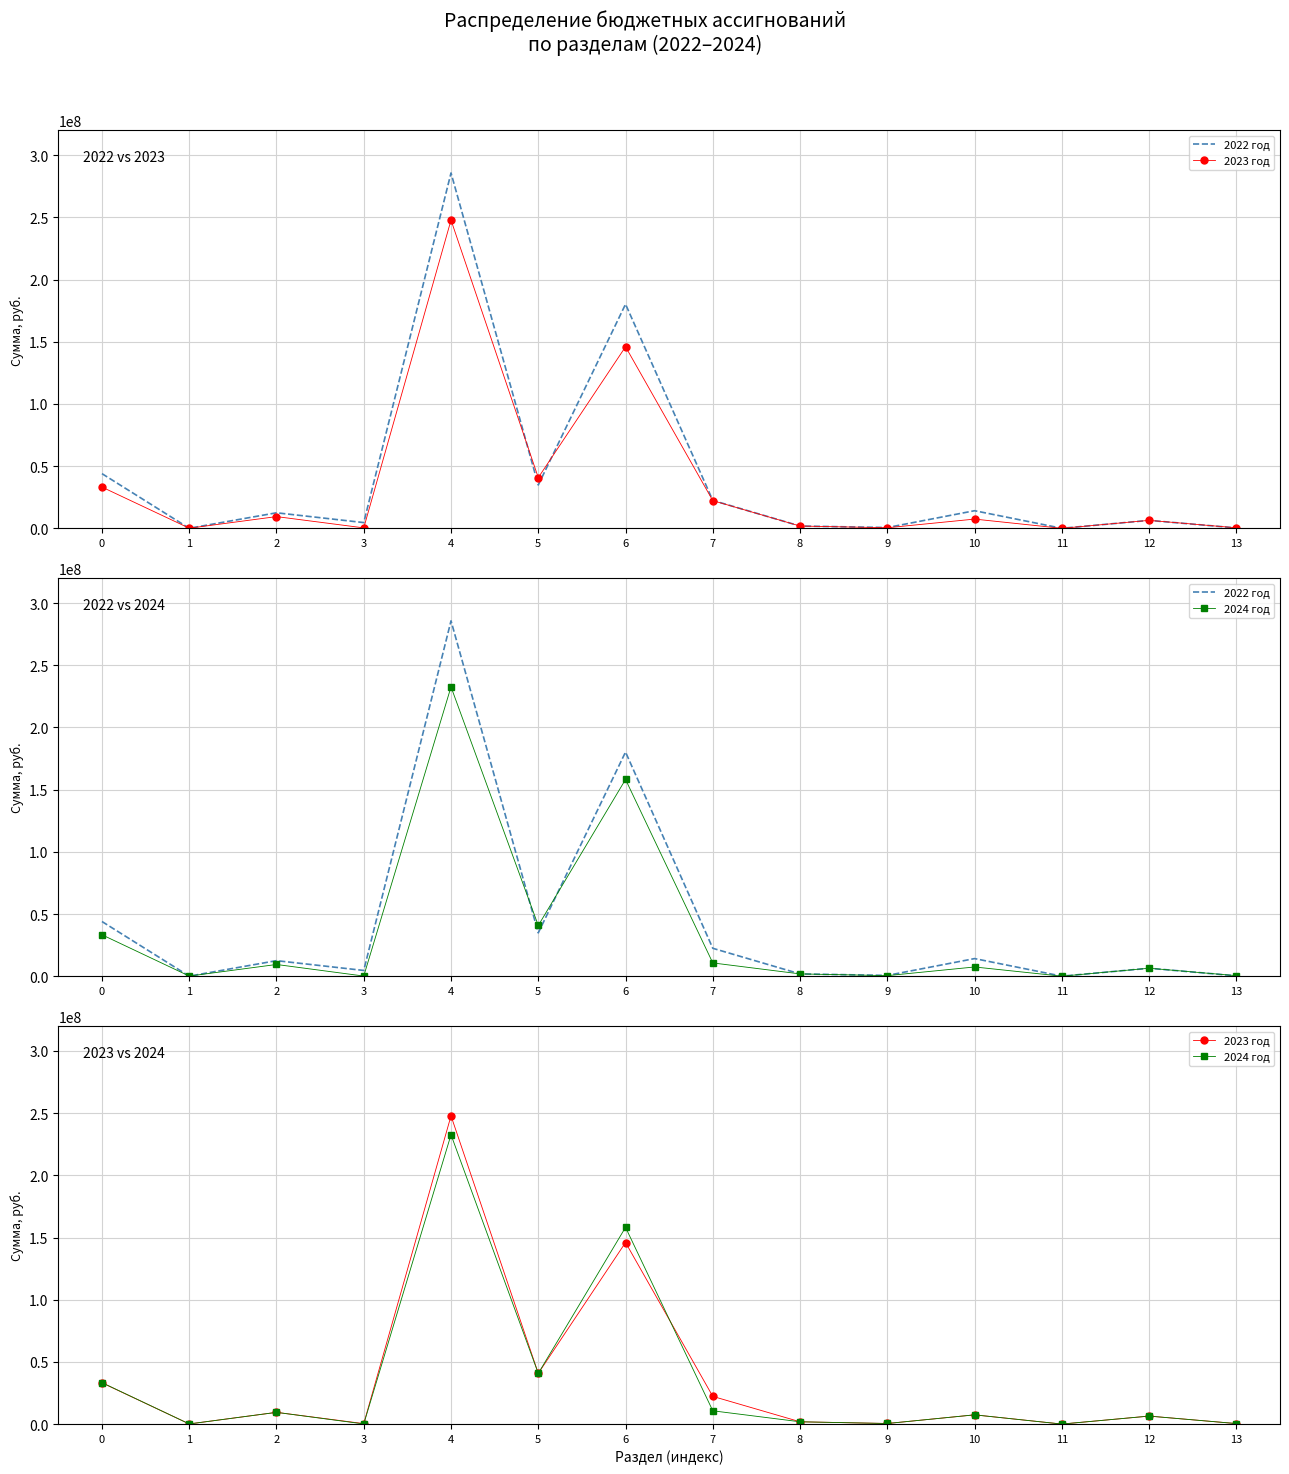

Is this an area chart (filled region under the line)?

No